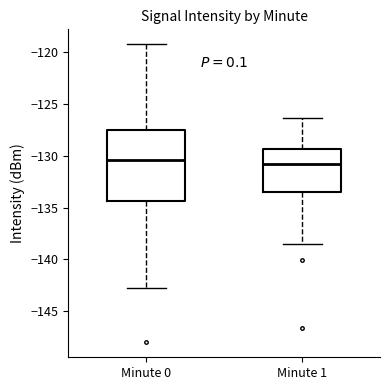

Reading left to right, read every box against the y-axis: the position of its median line, the range the box covers, and the ends of its whiskers. The values are not printed on the chart, so give them approximately, as read against the axis.

Minute 0: median -130.5, box -134.5 to -127.5, whiskers -143.0 to -119.0
Minute 1: median -131.0, box -133.5 to -129.5, whiskers -138.5 to -126.5